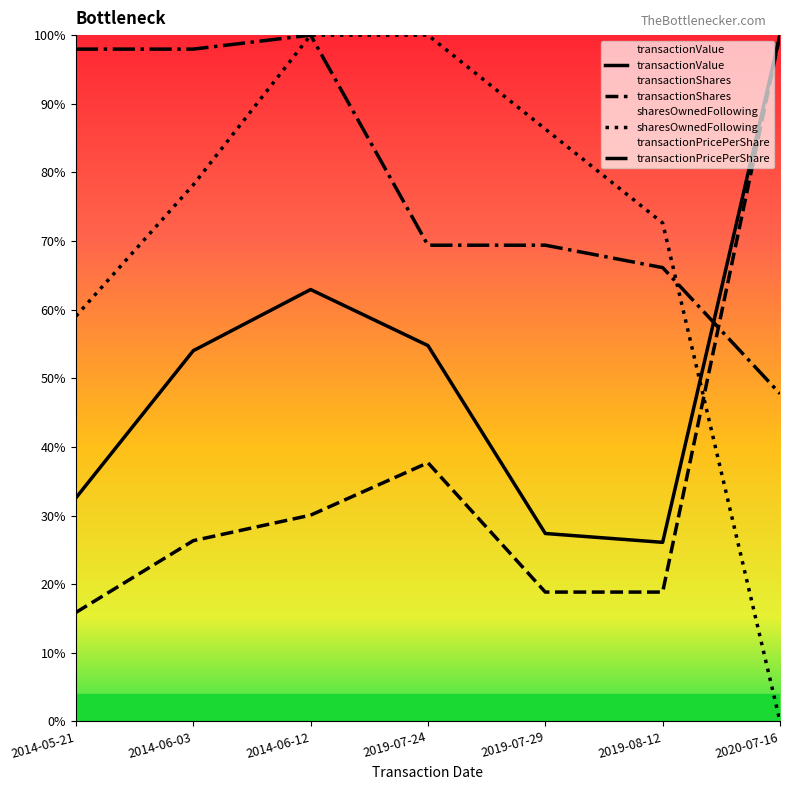

At which label is transactionShares closest to 0?

2014-05-21